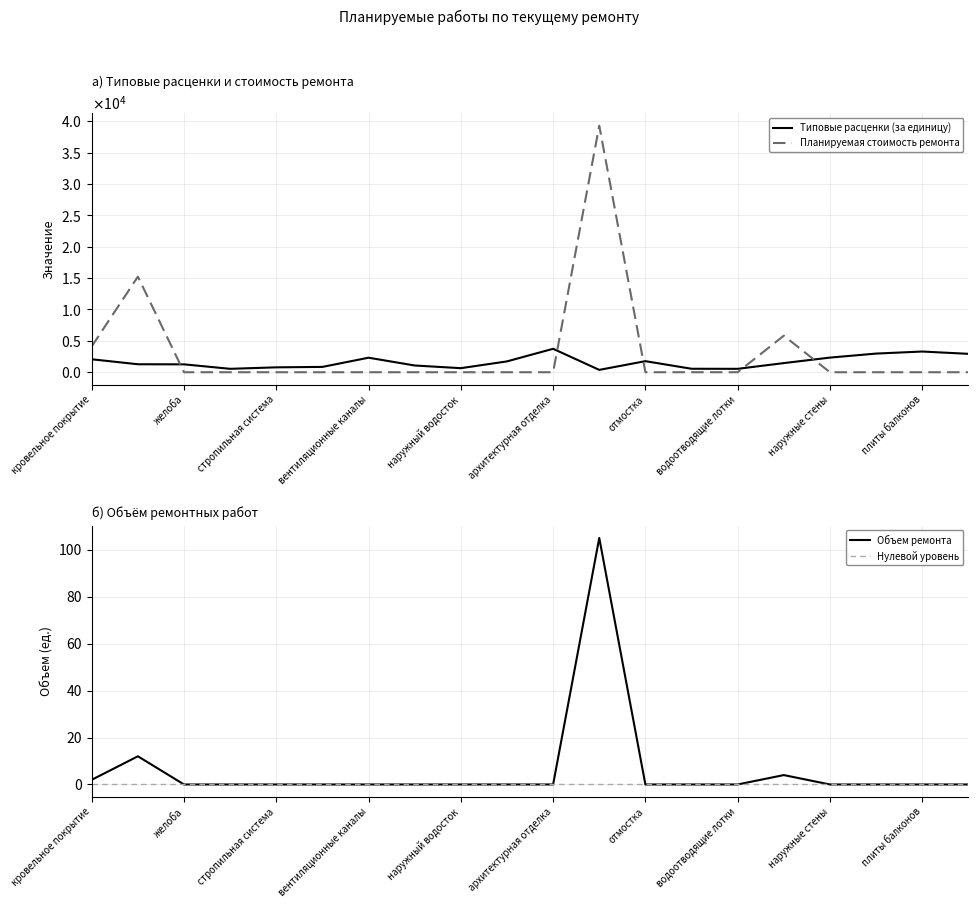

Which series has the largest total across all categories?

Планируемая стоимость ремонта